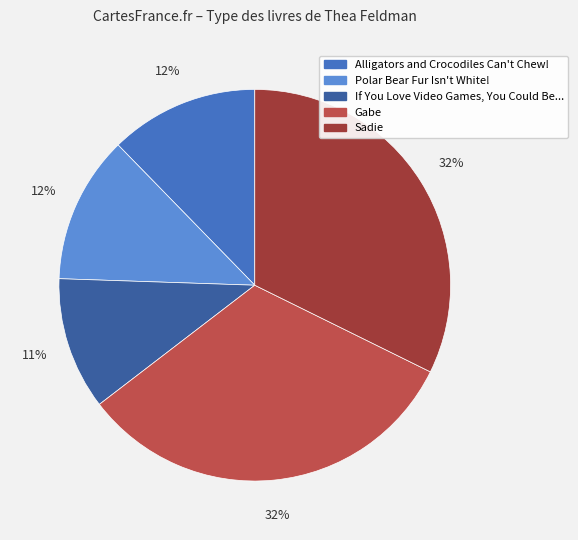

Which has a higher value, Polar Bear Fur Isn't White! or Gabe?

Gabe